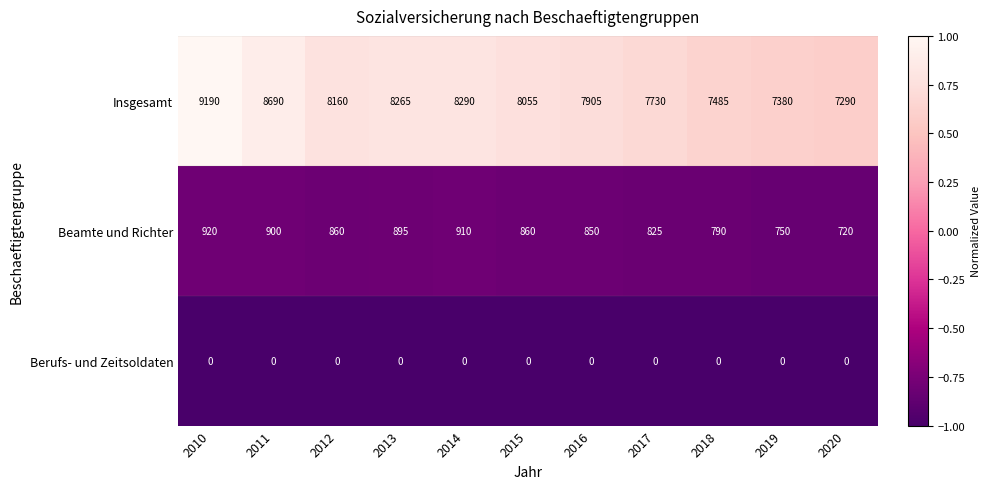

List the series in order of their peak value, highest first.

Insgesamt, Beamte und Richter, Berufs- und Zeitsoldaten